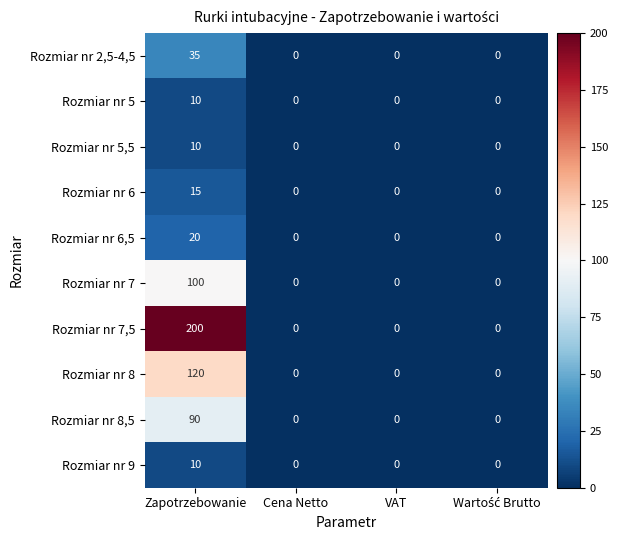

Count the number of categories in the chart.

4